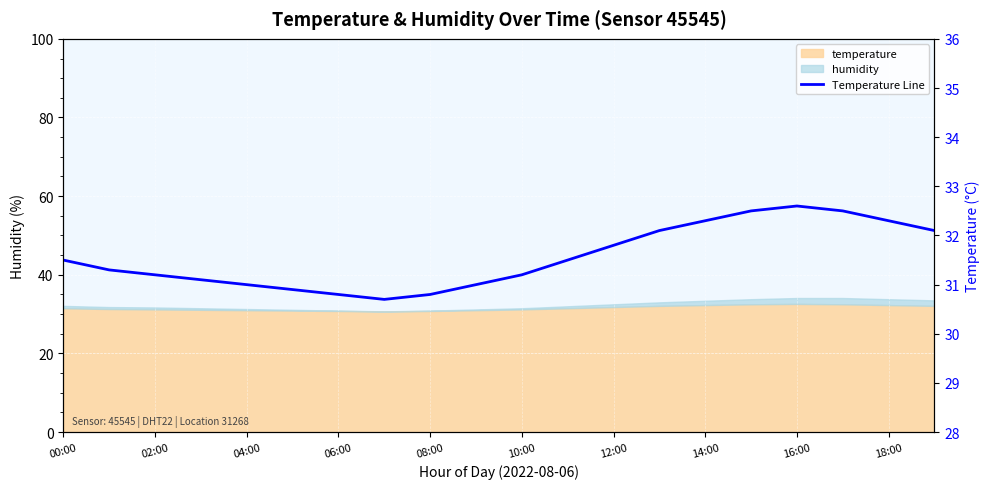

Reading left to right, transcribe all the data shown in this chart.

31.5	31.3	31.2	31.1	31.0	30.9	30.8	30.7	30.8	31.0	31.2	31.5	31.8	32.1	32.3	32.5	32.6	32.5	32.3	32.1